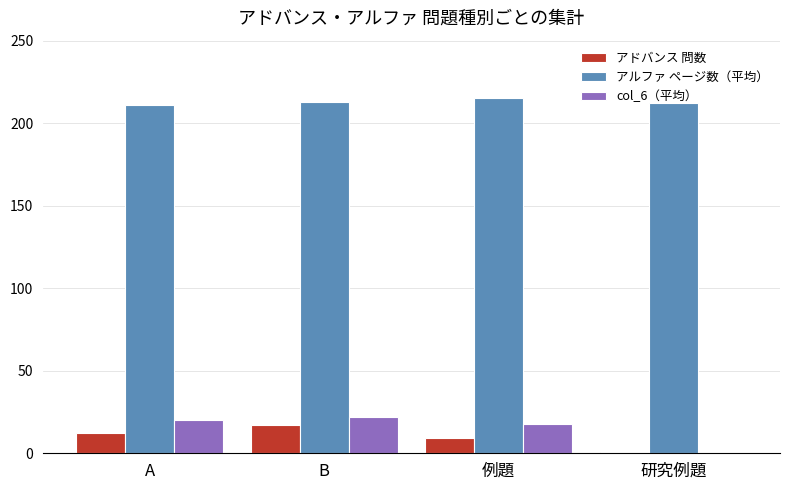

What is the maximum value for アドバンス 問数?

17